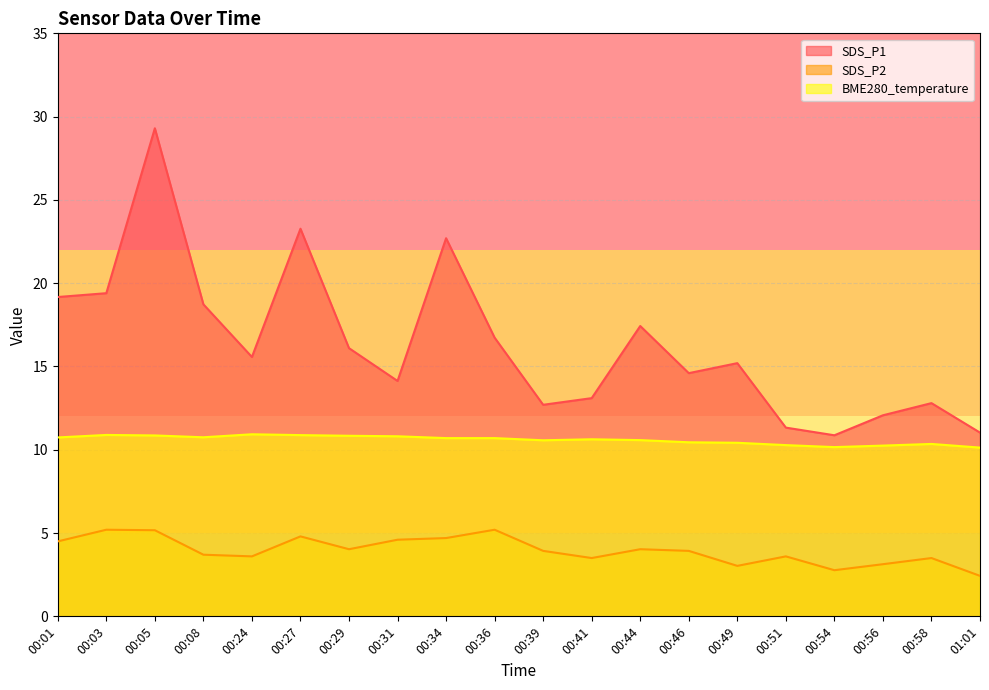

How many lines are shown in the chart?

3